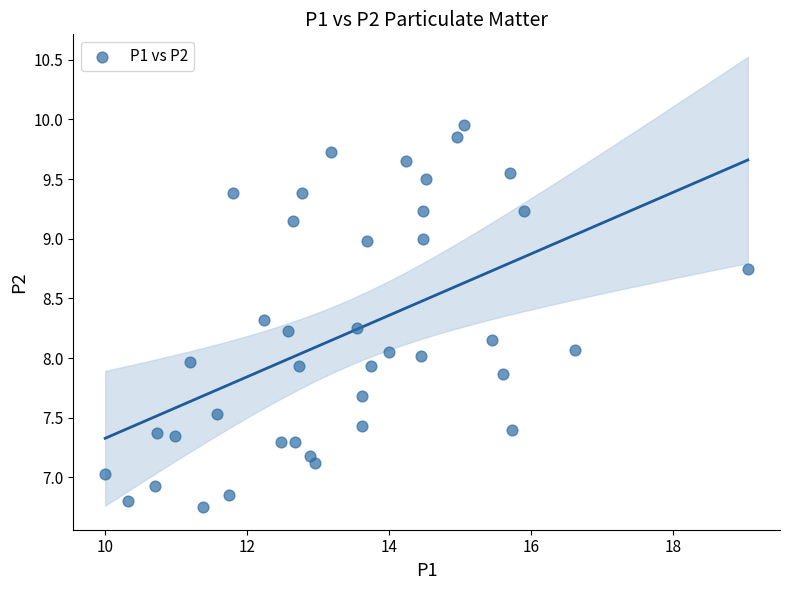

What is the range of Y values (max minus min)?

3.2